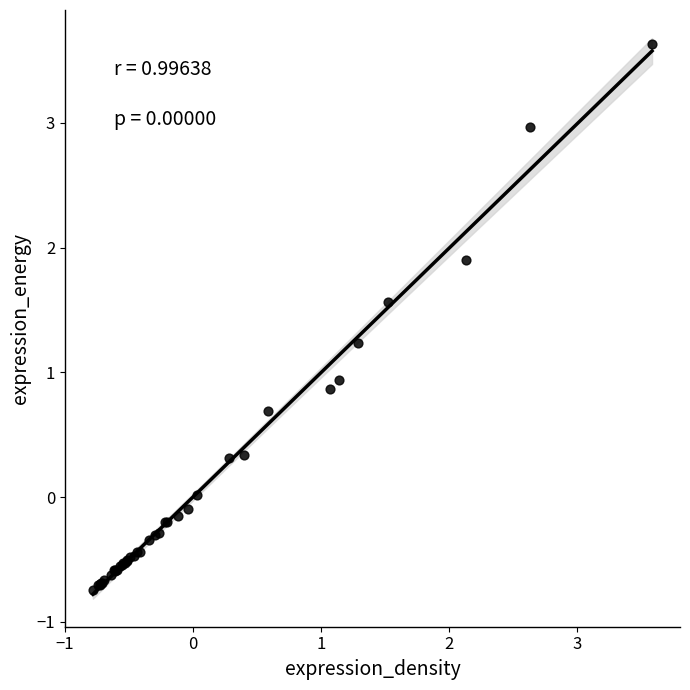

What Y value in the scatter plot is closest to 1?

0.9